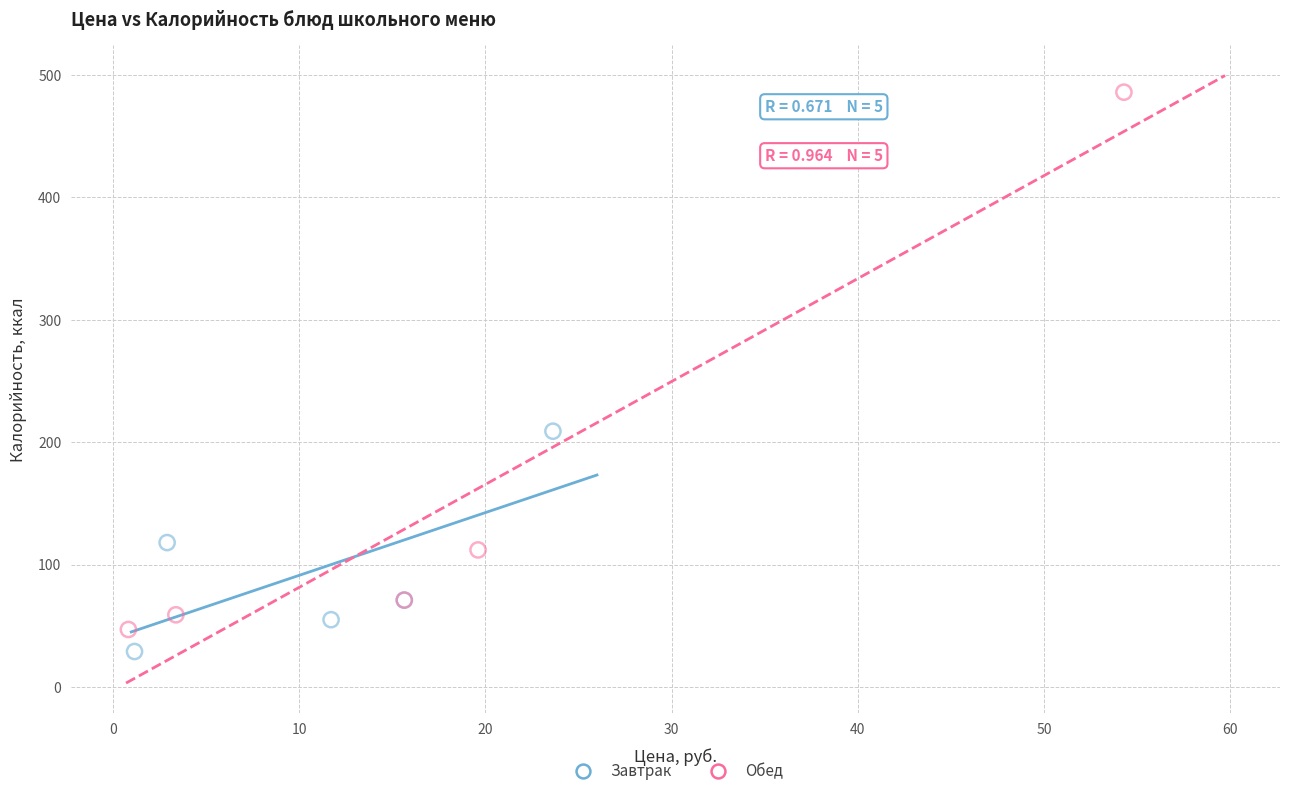

Which series reaches the minimum Y coordinate?

Завтрак